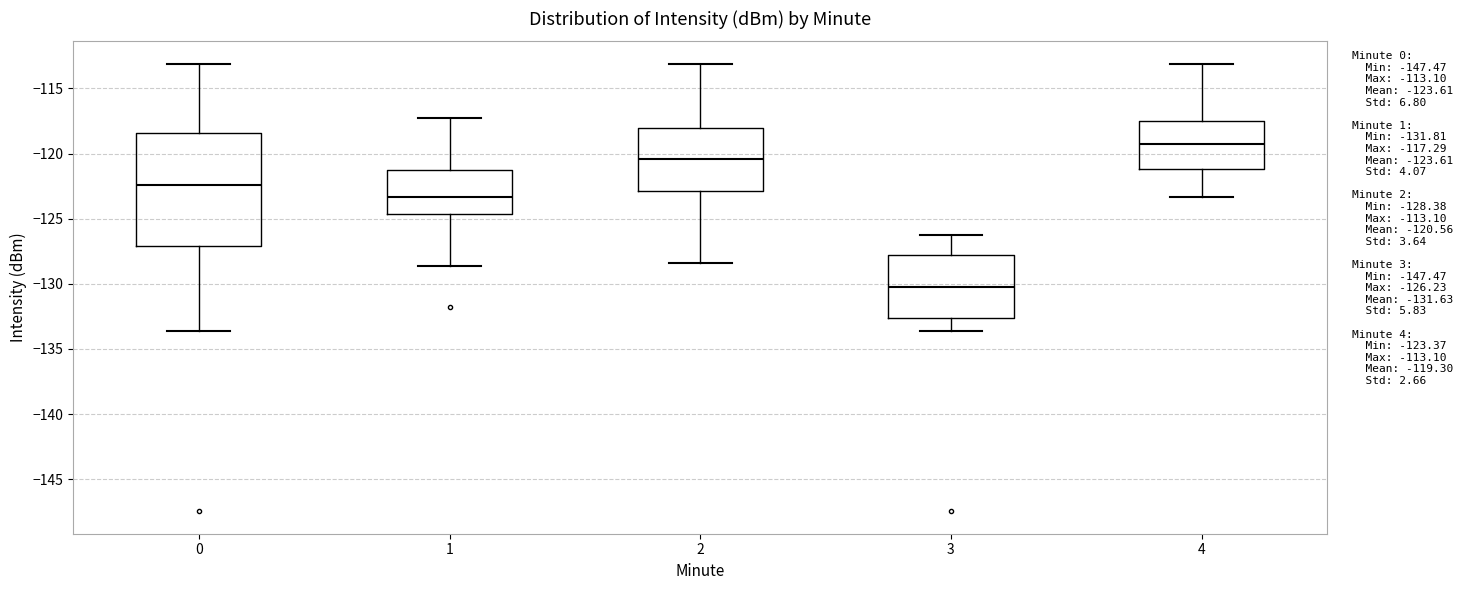

Which box is the tallest, from its lower edge to its upper edge?

0